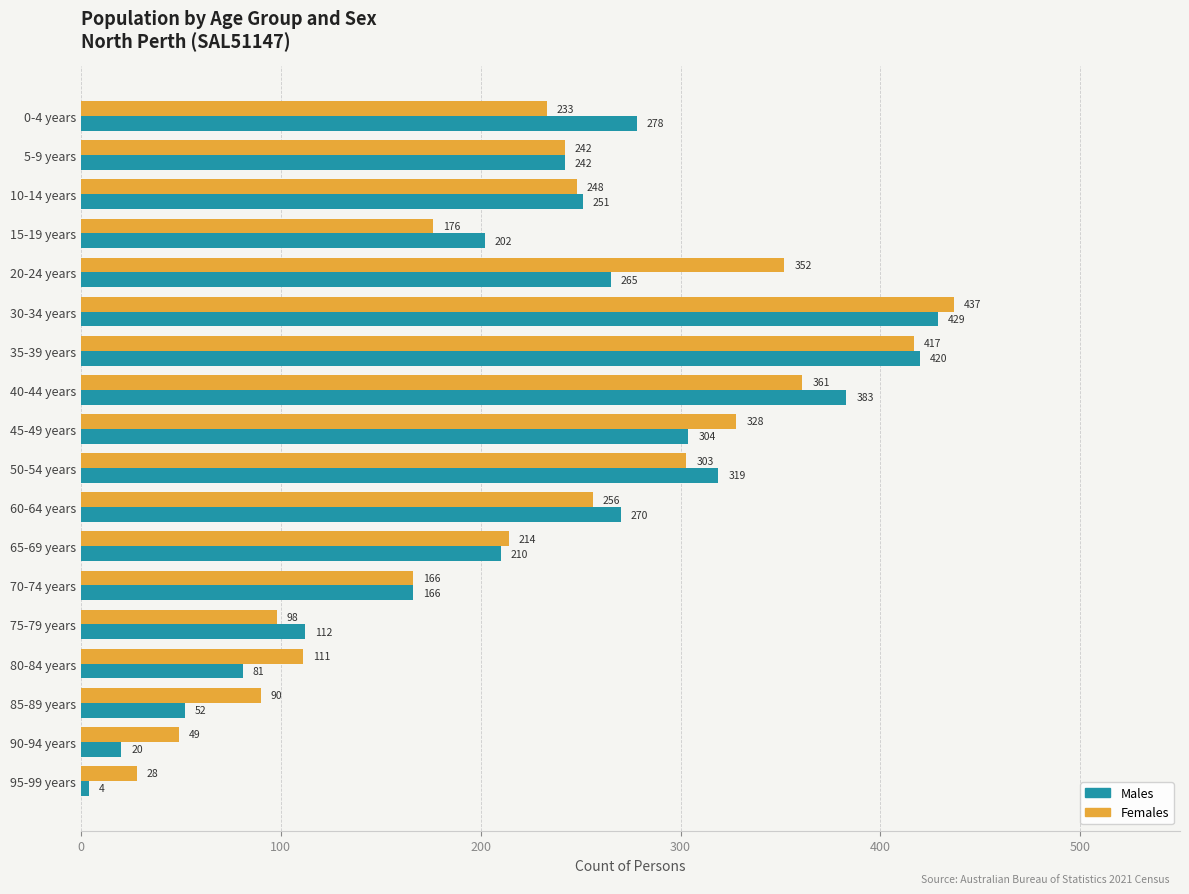

At which label does Females reach its peak?

30-34 years